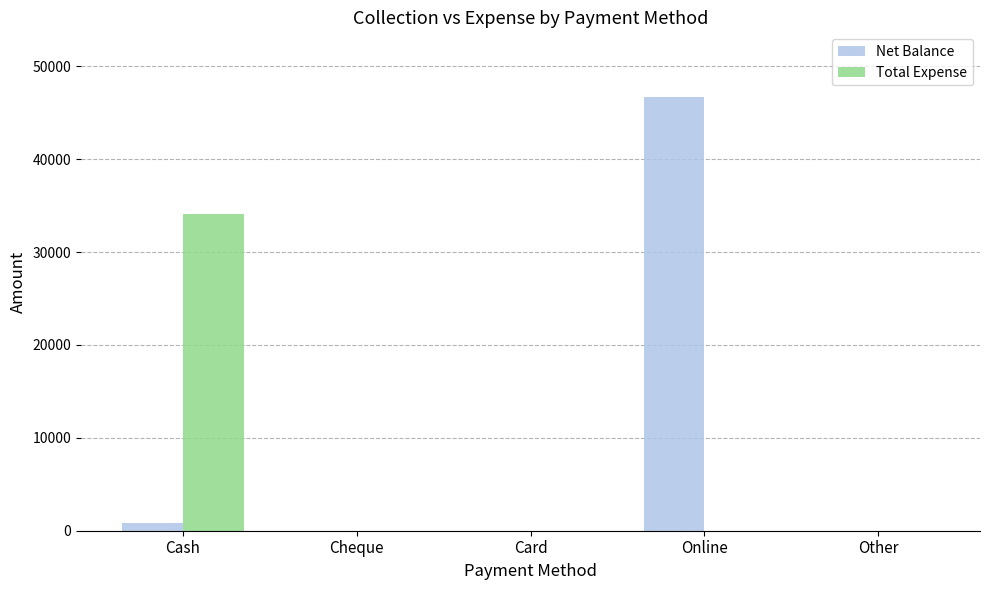

What is the maximum value shown in the chart?

46650